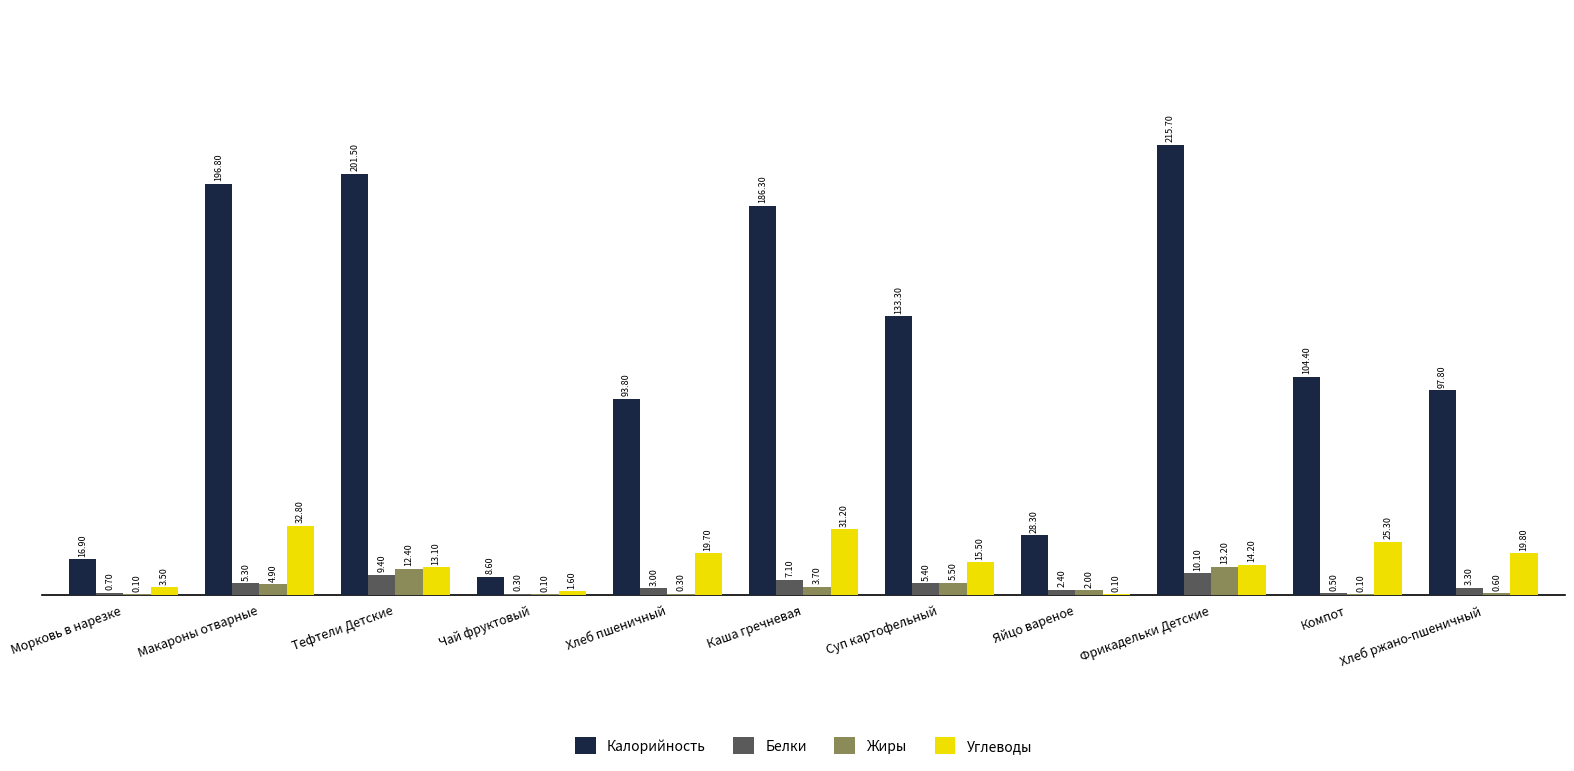

At which label does Углеводы reach its peak?

Макароны отварные